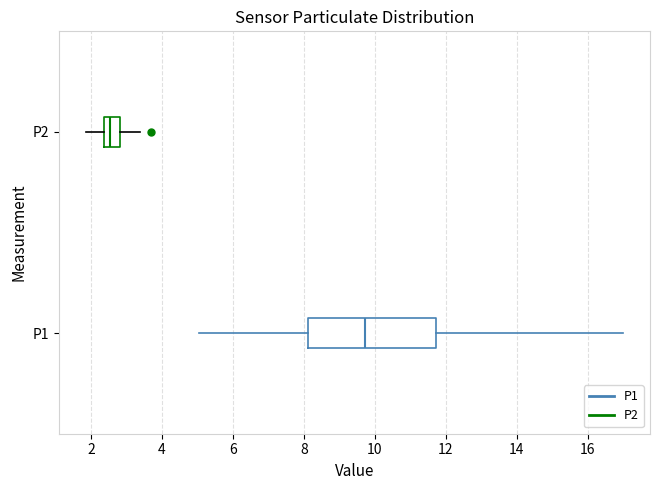

Reading bottom to top, read every box against the x-axis: the position of its median line, the range the box covers, and the ends of its whiskers. The values are not printed on the chart, so give them approximately, as read against the axis.

P1: median 9.8, box 8.2 to 11.8, whiskers 5.0 to 17.0
P2: median 2.6, box 2.4 to 2.8, whiskers 1.8 to 3.4